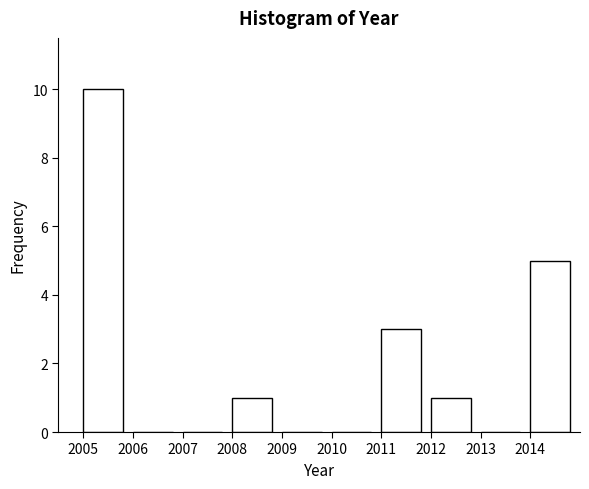

Reading left to right, list every bar in this chart as the range it spans on the x-axis followed by its height. The values are not printed on the chart, so give them approximately, as read against the axis.

2005 to 2006: 10
2006 to 2007: 0
2007 to 2008: 0
2008 to 2009: 1
2009 to 2010: 0
2010 to 2011: 0
2011 to 2012: 3
2012 to 2013: 1
2013 to 2014: 0
2014 to 2015: 5